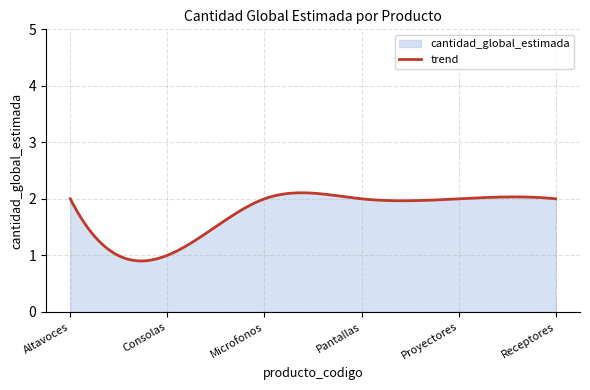

Reading left to right, list all the values displayed in this chart.

2	1	2	2	2	2